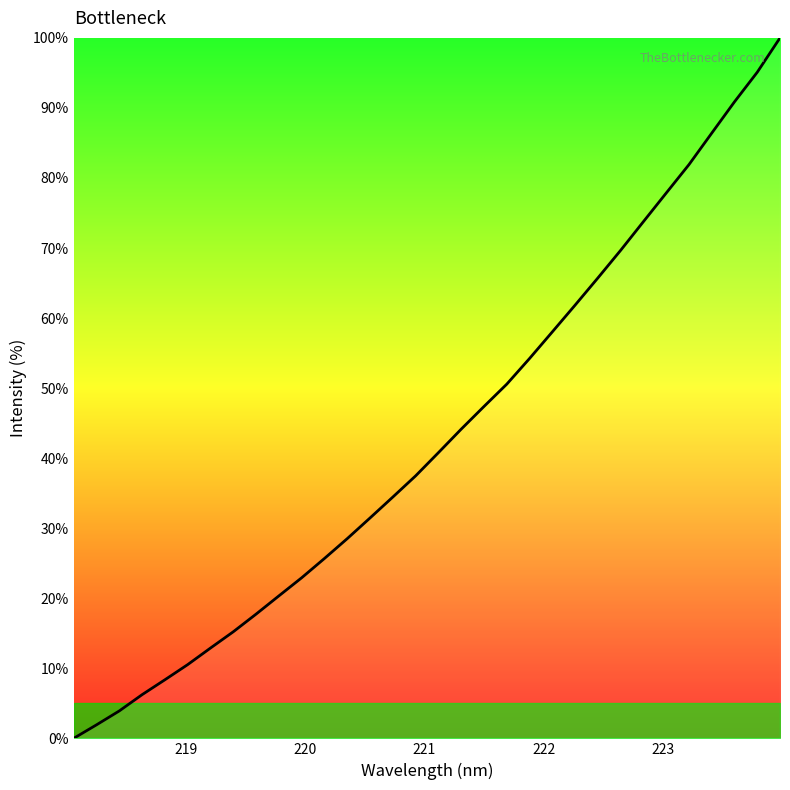

Count the number of categories in the chart.

32